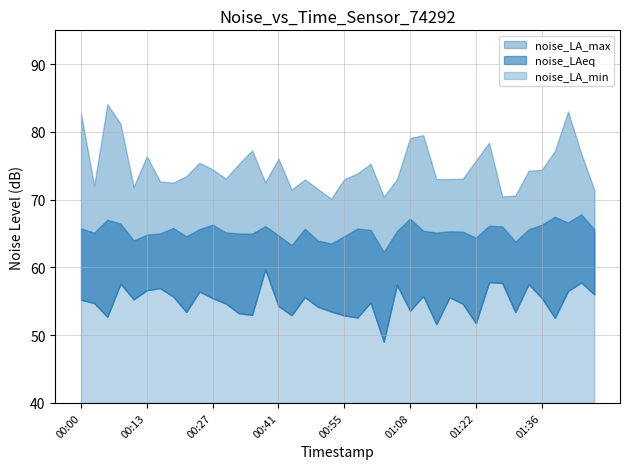

Reading right to left, what are all the values shown in this chart?

noise_LA_max: 71.4	76.8	83.0	77.2	74.4	74.3	70.6	70.5	78.4	75.8	73.1	73.0	73.0	79.5	79.1	73.0	70.4	75.3	73.9	73.0	70.2	71.6	73.0	71.5	76.1	72.6	77.3	75.3	73.1	74.5	75.5	73.5	72.5	72.7	76.4	71.9	81.2	84.1	72.1	82.7
noise_LA_min: 56.0	57.8	56.5	52.6	55.5	57.5	53.4	57.7	57.8	51.8	54.6	55.6	51.6	55.8	53.6	57.5	49.0	54.8	52.6	52.9	53.5	54.2	55.6	53.0	54.3	59.7	53.0	53.2	54.7	55.5	56.5	53.4	55.7	57.0	56.6	55.3	57.6	52.7	54.7	55.2
noise_LAeq: 65.6	67.8	66.6	67.5	66.3	65.6	63.8	66.1	66.2	64.4	65.3	65.3	65.2	65.4	67.2	65.4	62.3	65.5	65.7	64.6	63.5	64.0	65.7	63.3	64.7	66.1	65.0	65.0	65.2	66.3	65.7	64.6	65.8	65.0	64.8	64.0	66.5	67.0	65.1	65.8